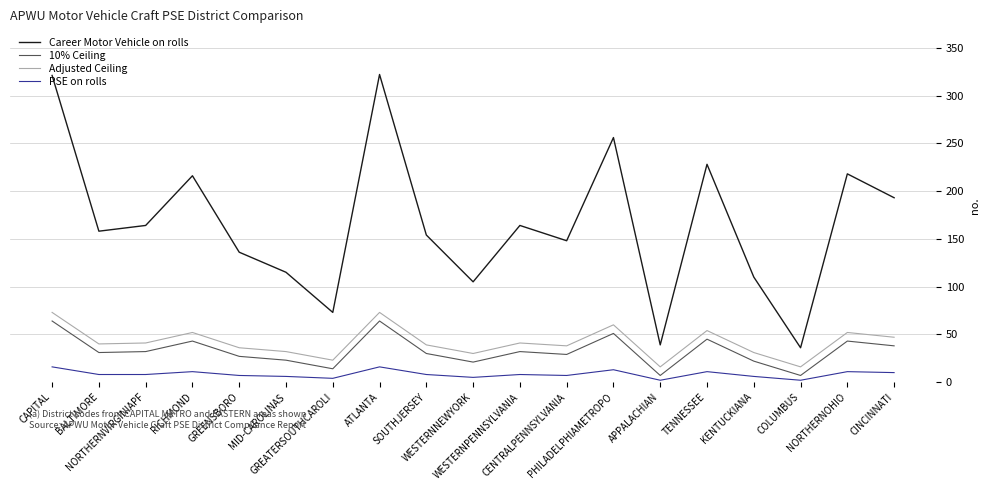

What are all the series names shown in the legend?

Career Motor Vehicle on rolls, 10% Ceiling, Adjusted Ceiling, PSE on rolls